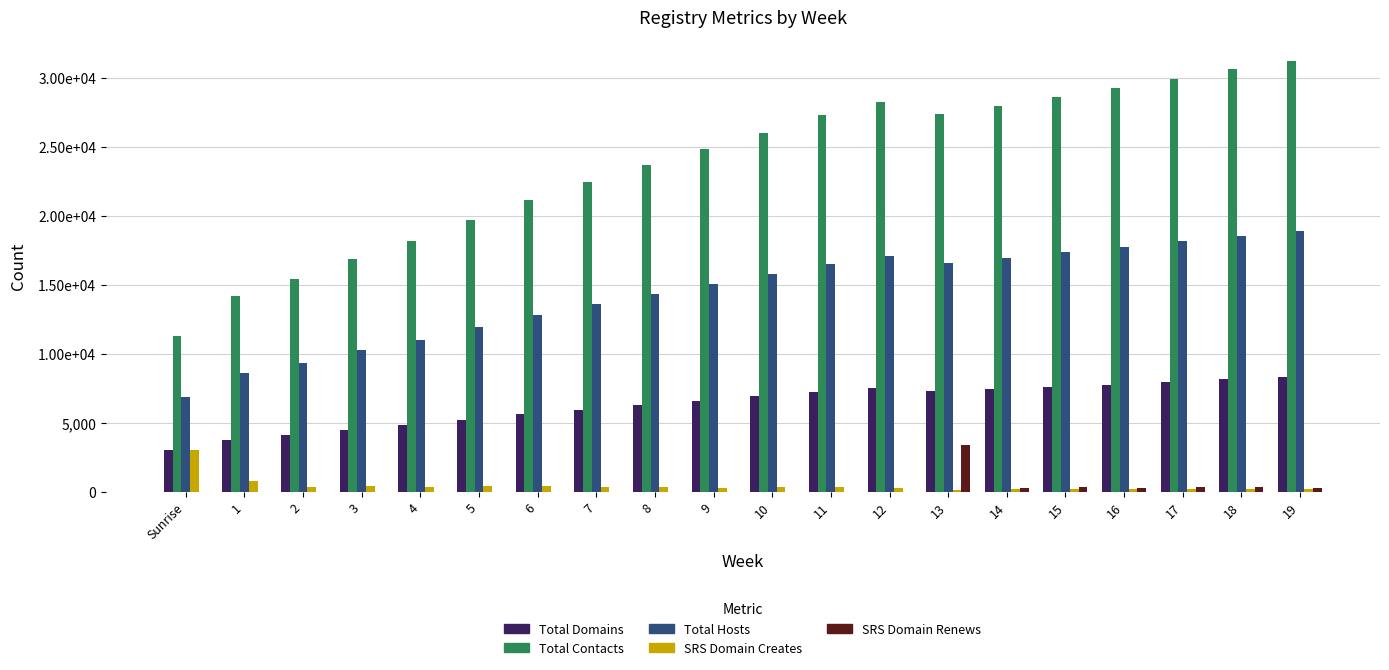

Which series has the widest spread of values?

Total Contacts